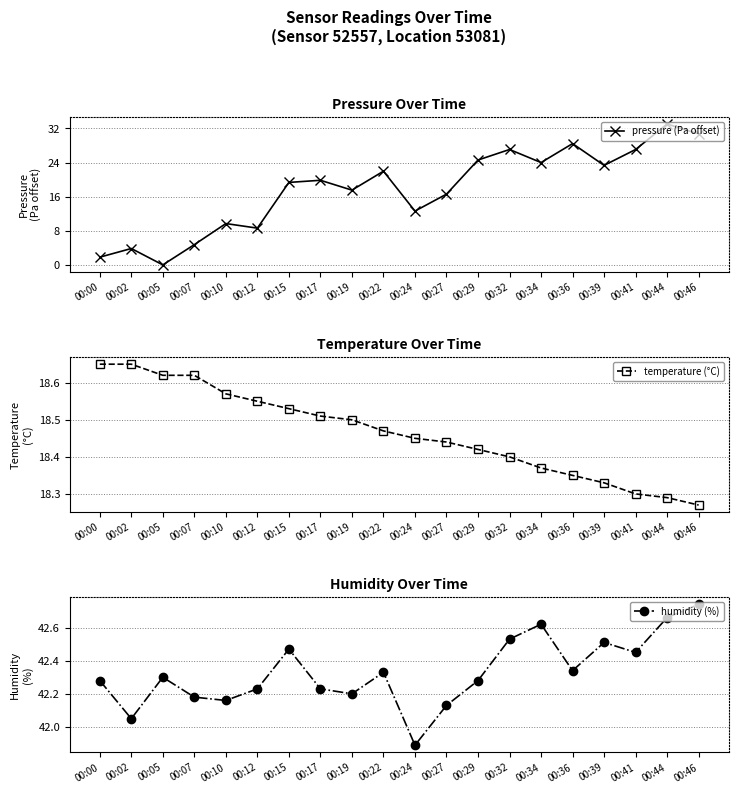

Which label corresponds to the smallest value in the chart?

00:05